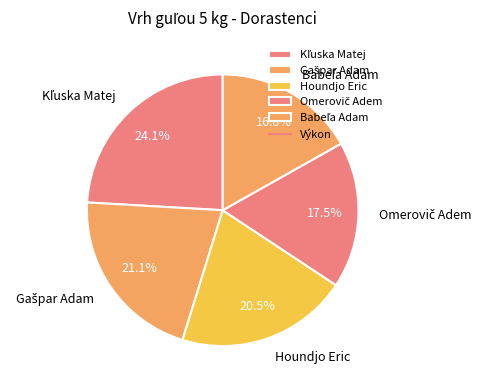

What portion of the pie excludes Houndjo Eric?

79.5%